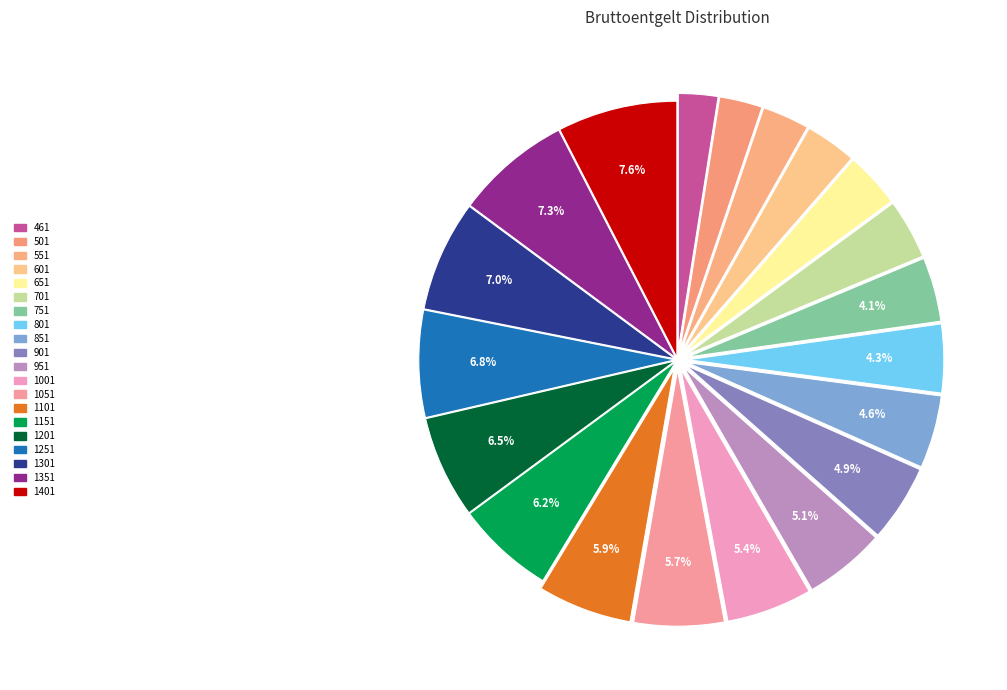

How many slices are in this pie chart?

20